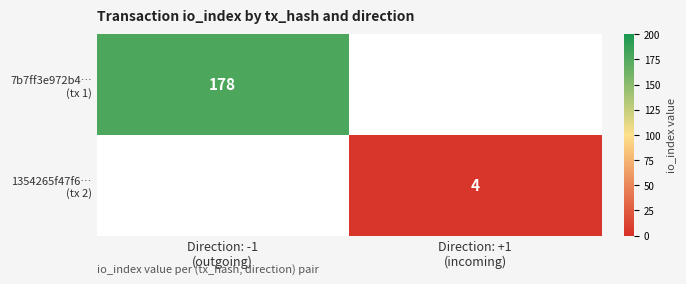

The value of 7b7ff3e972b4… (tx 1) at Direction: +1 (incoming) is 0. True or false?

True